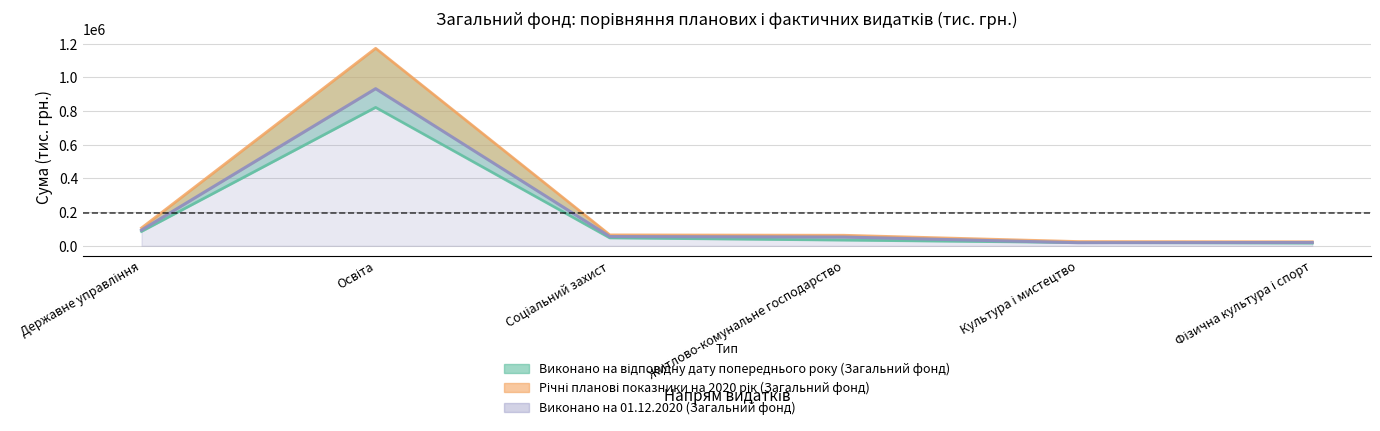

Rank the series at Житлово-комунальне господарство from lowest to highest value.

Виконано на відповідну дату попереднього року (Загальний фонд), Виконано на 01.12.2020 (Загальний фонд), Річні планові показники на 2020 рік (Загальний фонд)